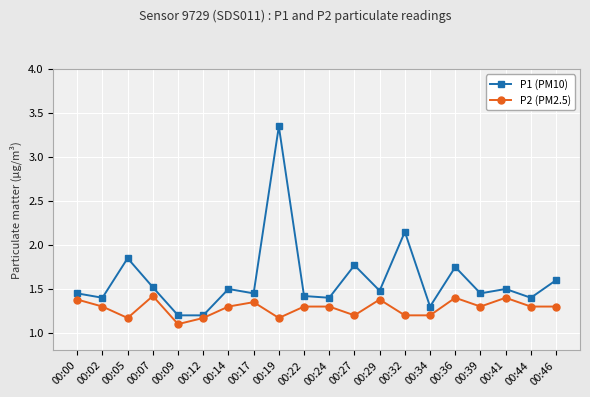

Where is P2 (PM2.5) nearest to the value 1?

00:09